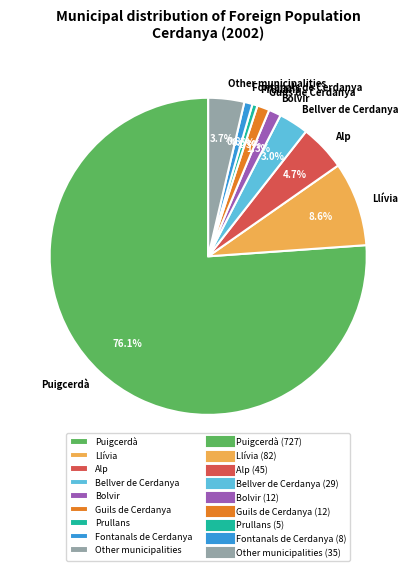

How much of the chart is everything except Prullans?

99.5%